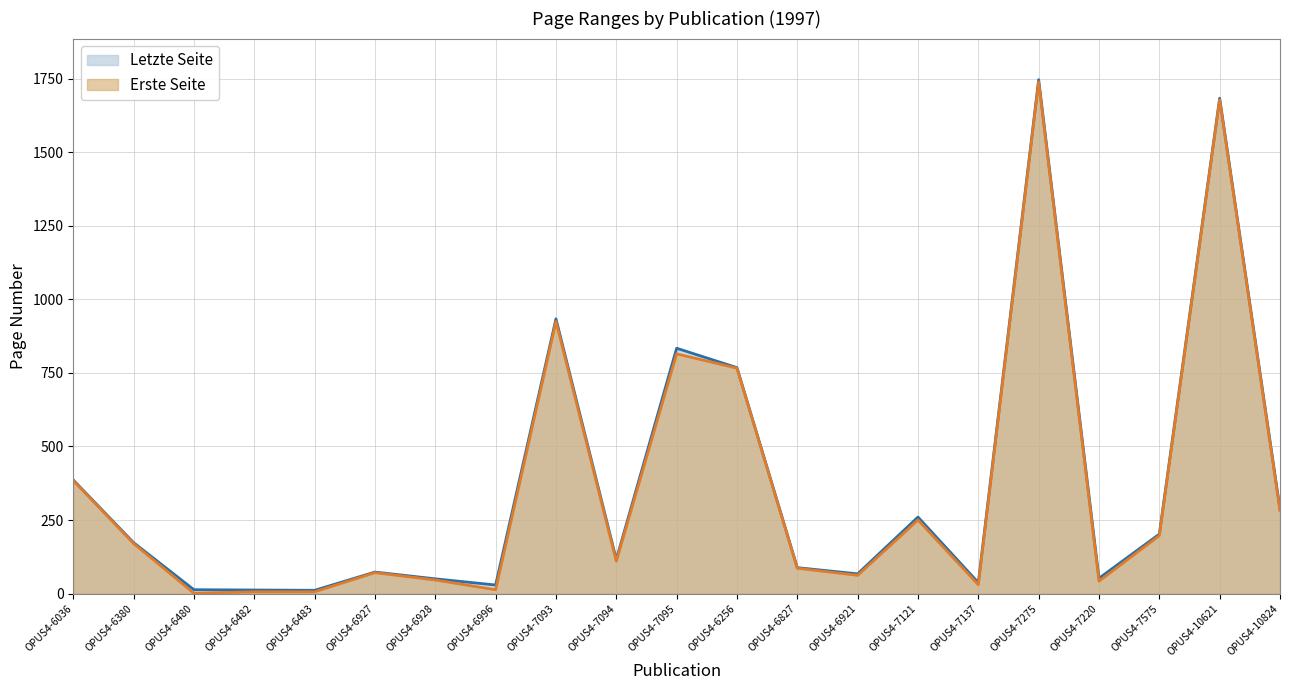

True or false: Erste Seite has a value of 5 at OPUS4-6996.

False